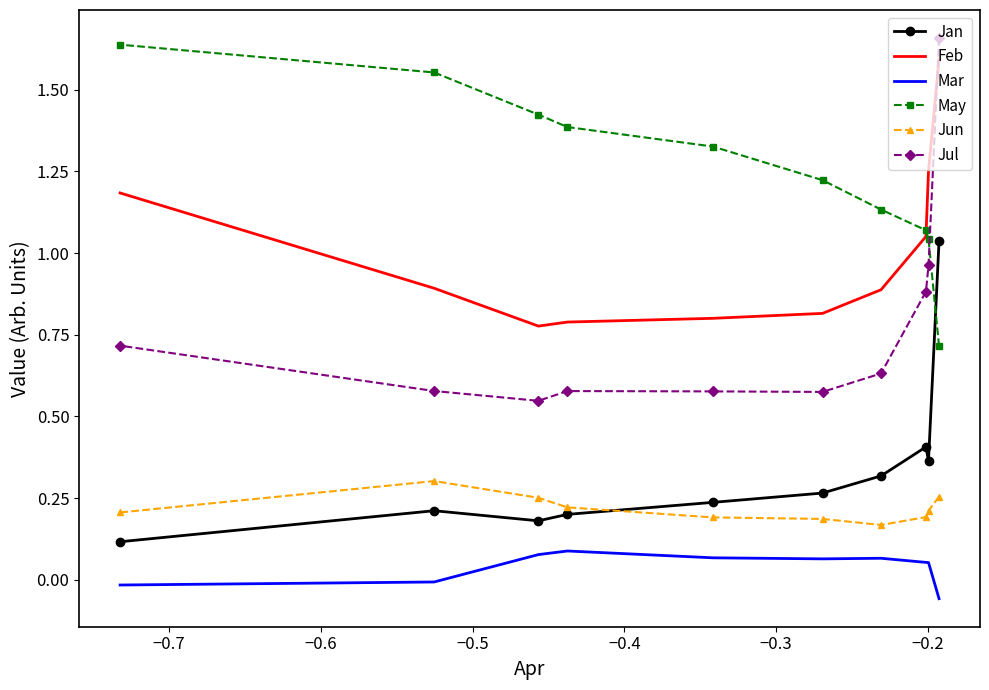

True or false: Jul and Jun cross at least once.

False